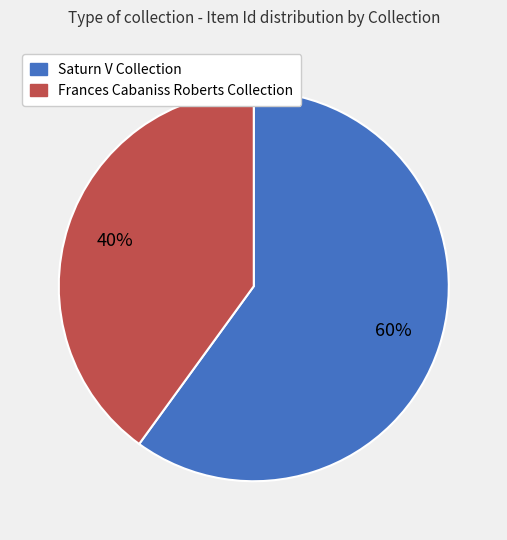

Is there any slice that represents more than half of the pie?

Yes